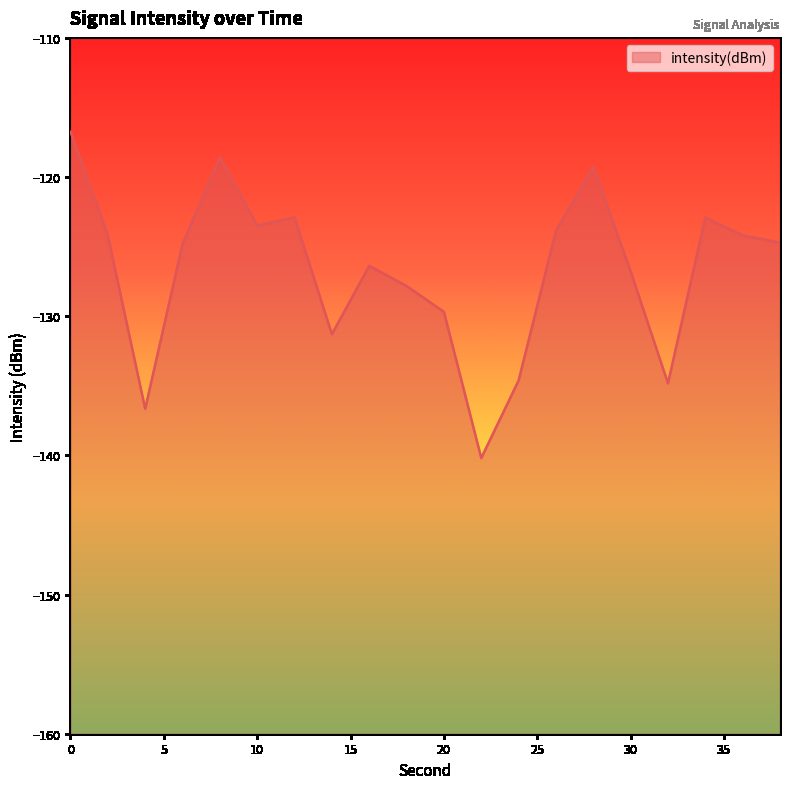

Rank the categories by value from highest to lowest.

0, 8, 28, 12, 34, 10, 26, 36, 2, 38, 6, 16, 30, 18, 20, 14, 24, 32, 4, 22